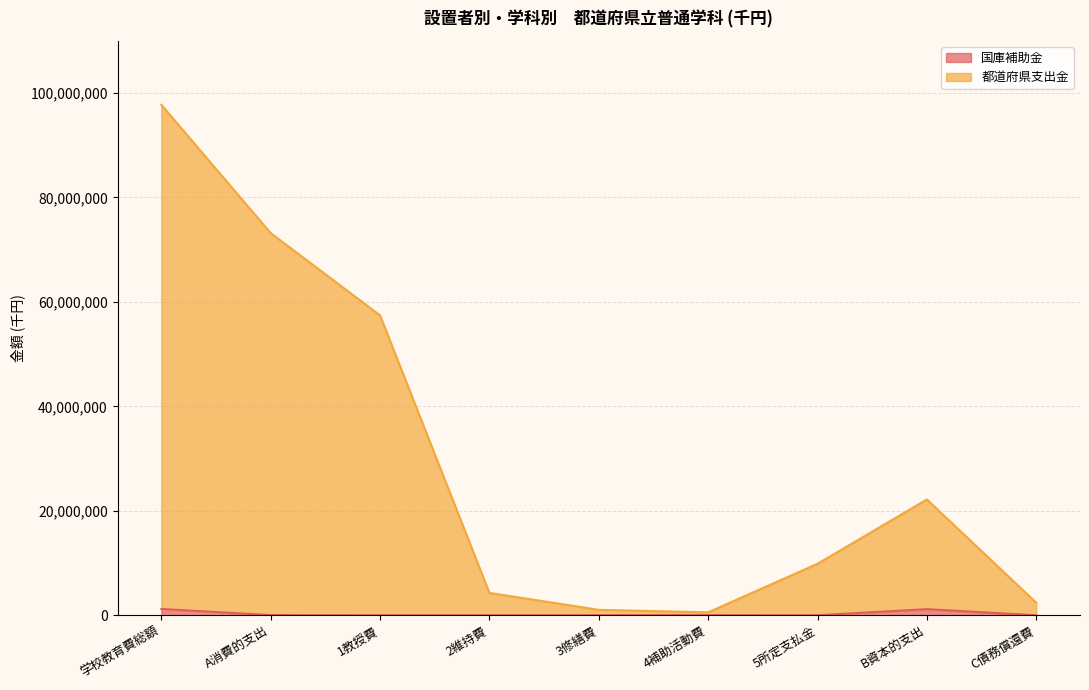

Does the chart have visible grid lines?

Yes